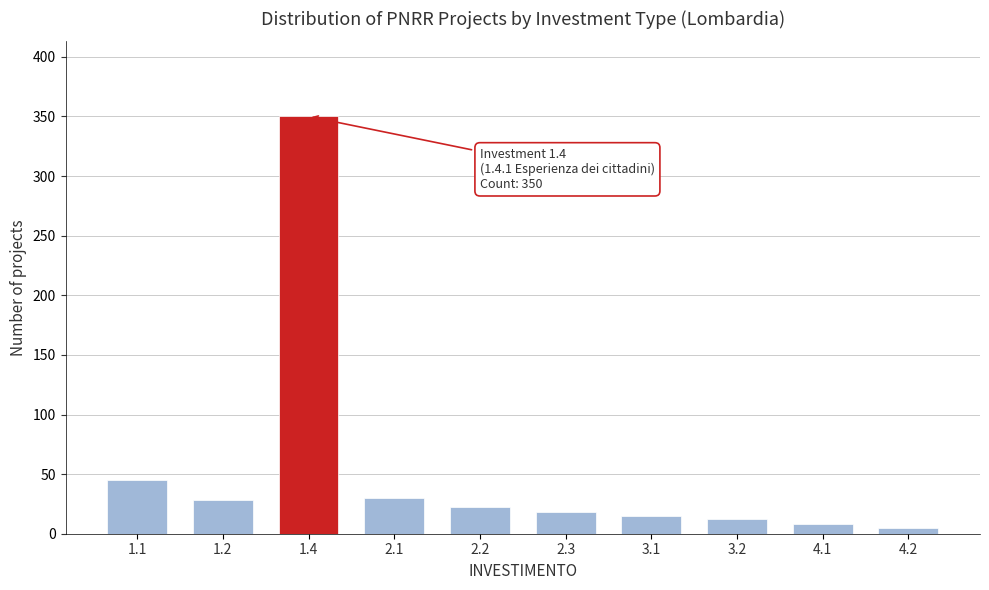

Reading left to right, what are all the values shown in this chart?

45	28	350	30	22	18	15	12	8	5